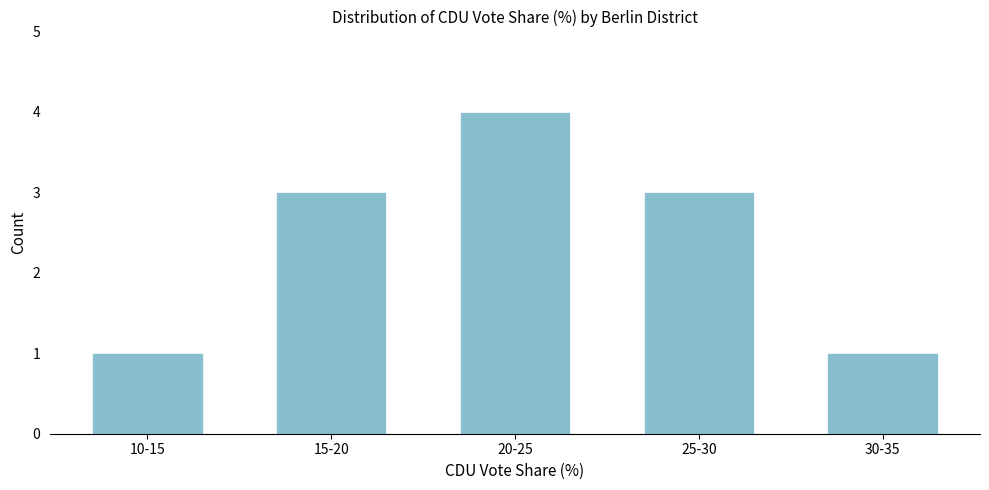

Reading left to right, list all the values displayed in this chart.

1	3	4	3	1